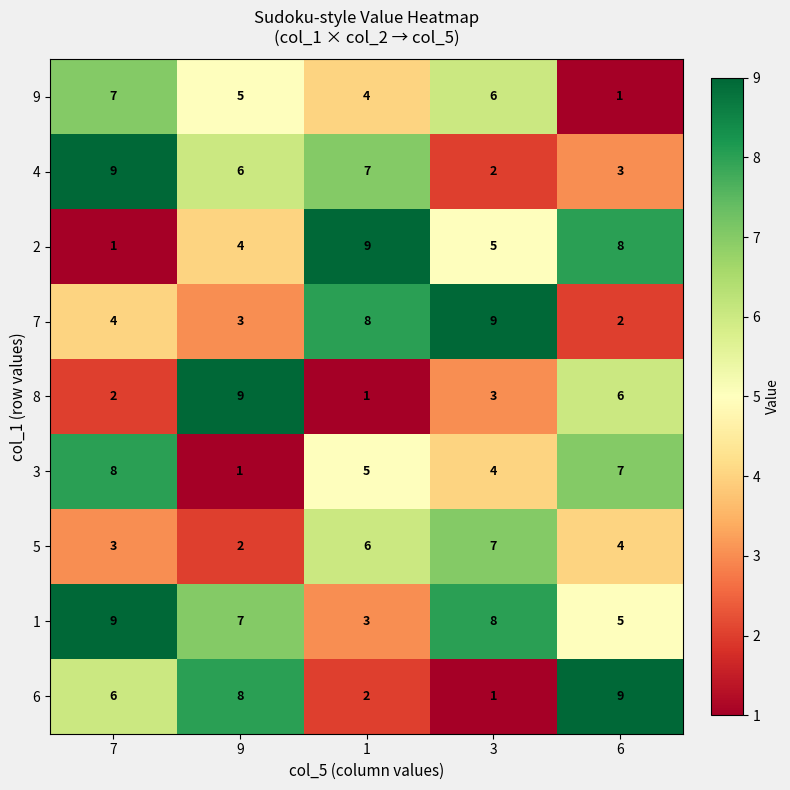

What is the difference between the 4 values at 9 and 6?

3